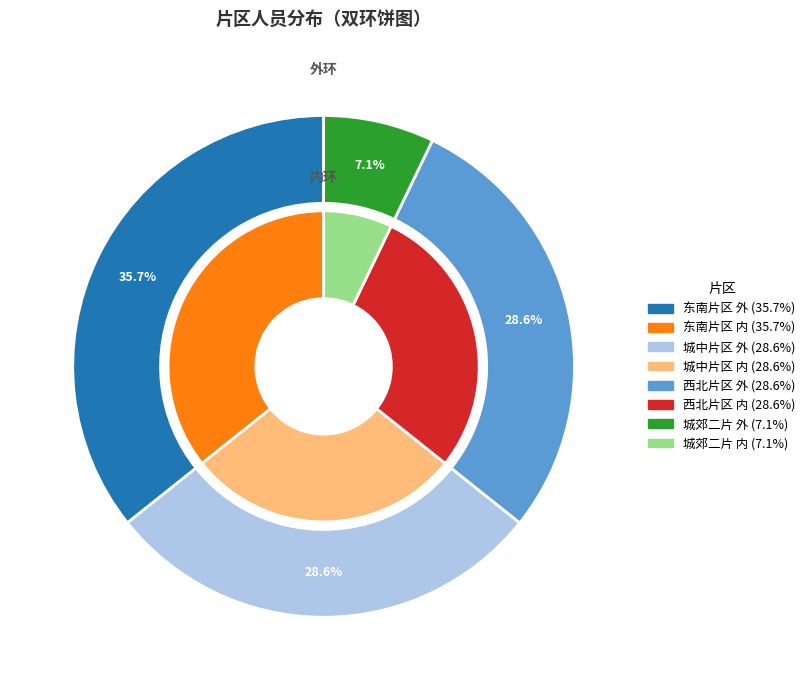

Which category has the biggest portion of the pie?

东南片区